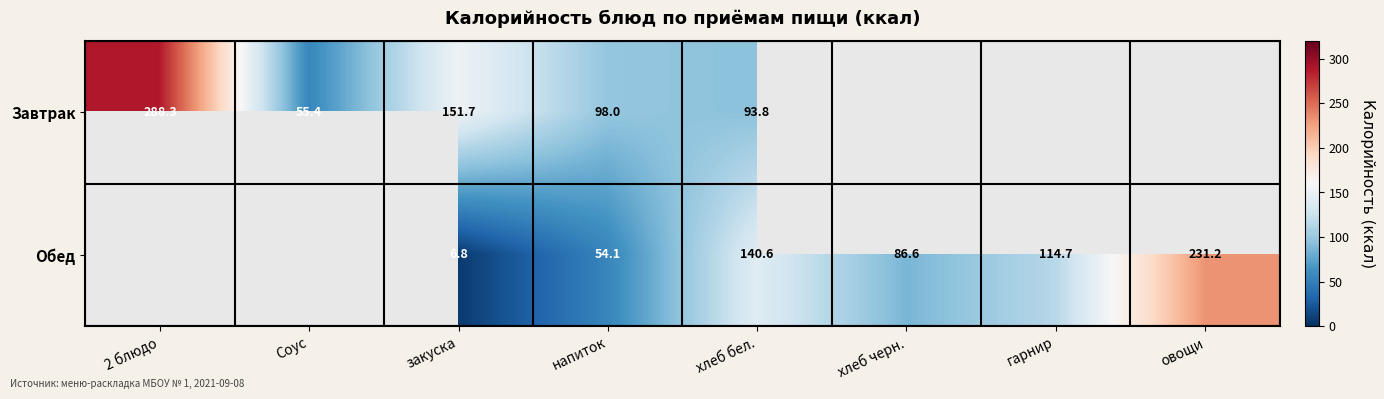

How many categories are shown in the chart?

8